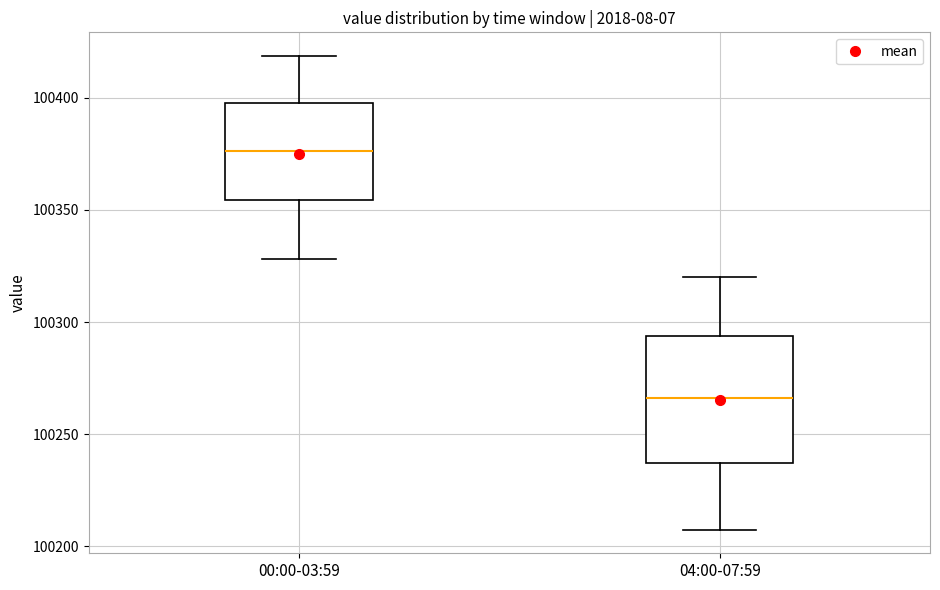

Which box's median line is the highest?

00:00-03:59